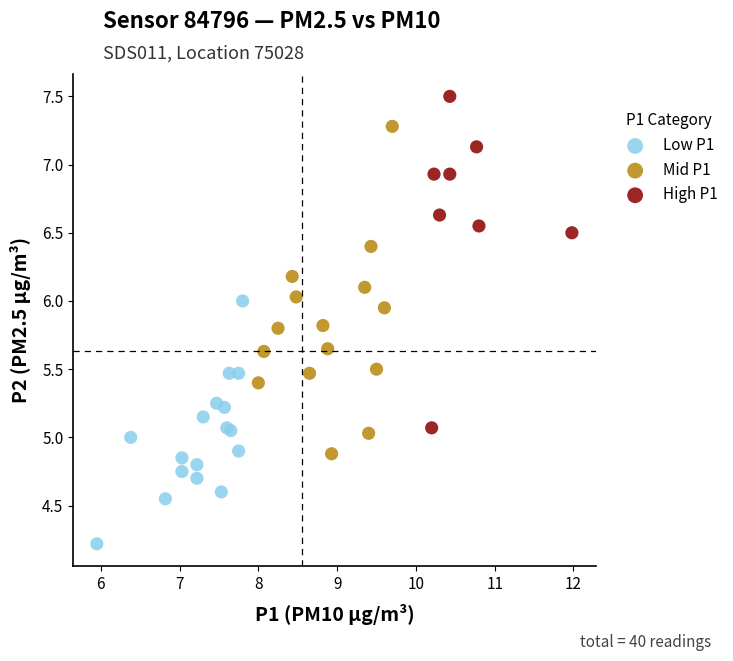

Which series reaches the maximum Y coordinate?

High P1